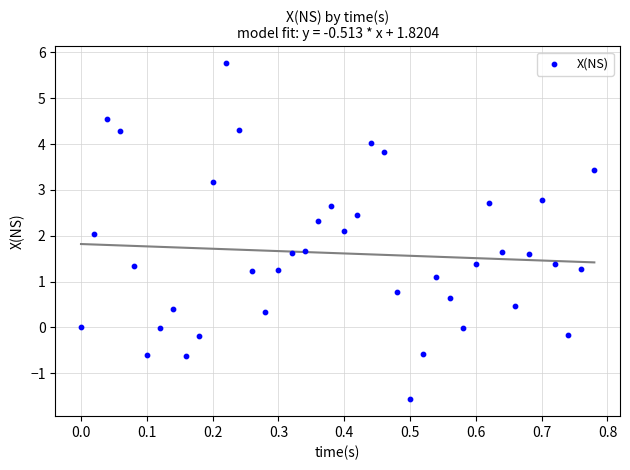

What is the range of X values (max minus min)?

0.8